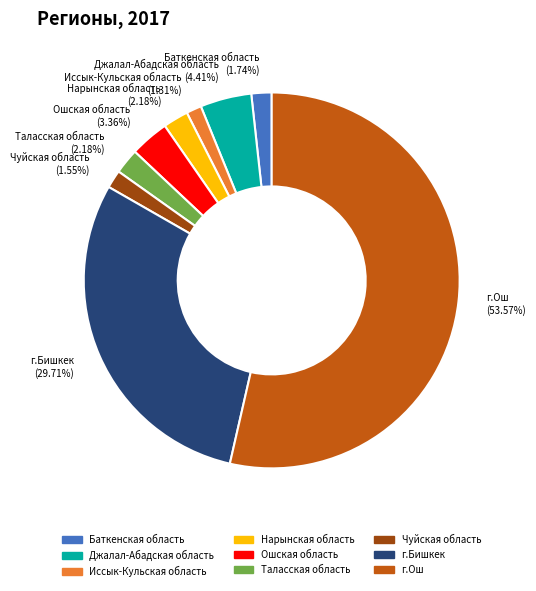

Do Таласская область and Иссык-Кульская область together represent more than half of the pie?

No